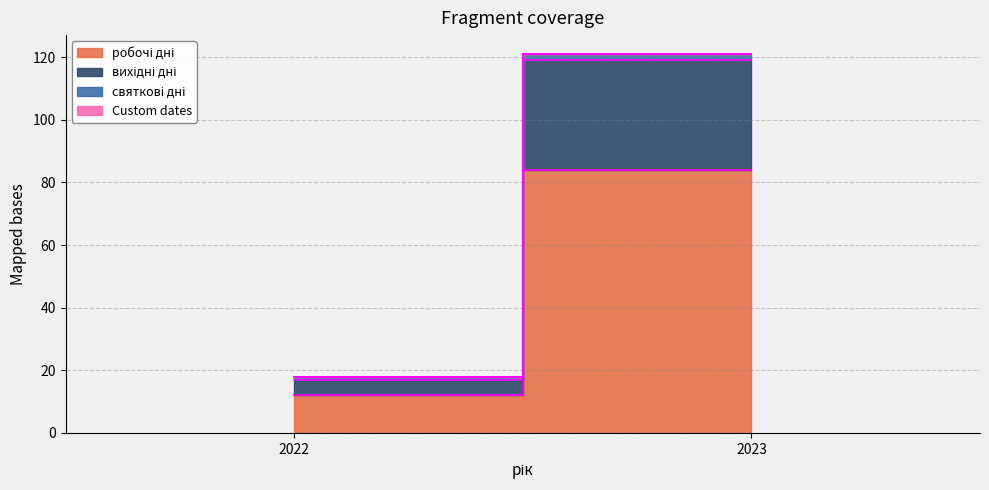

What is the value of the робочі дні point at the 1st from the left?

12